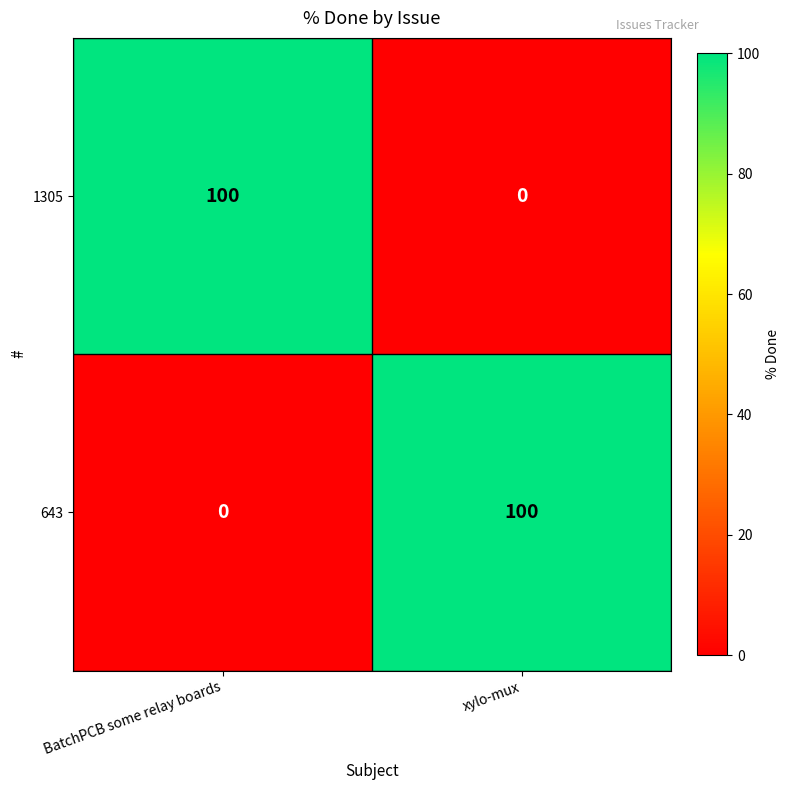

List the labels in order of 643 value, smallest first.

BatchPCB some relay boards, xylo-mux